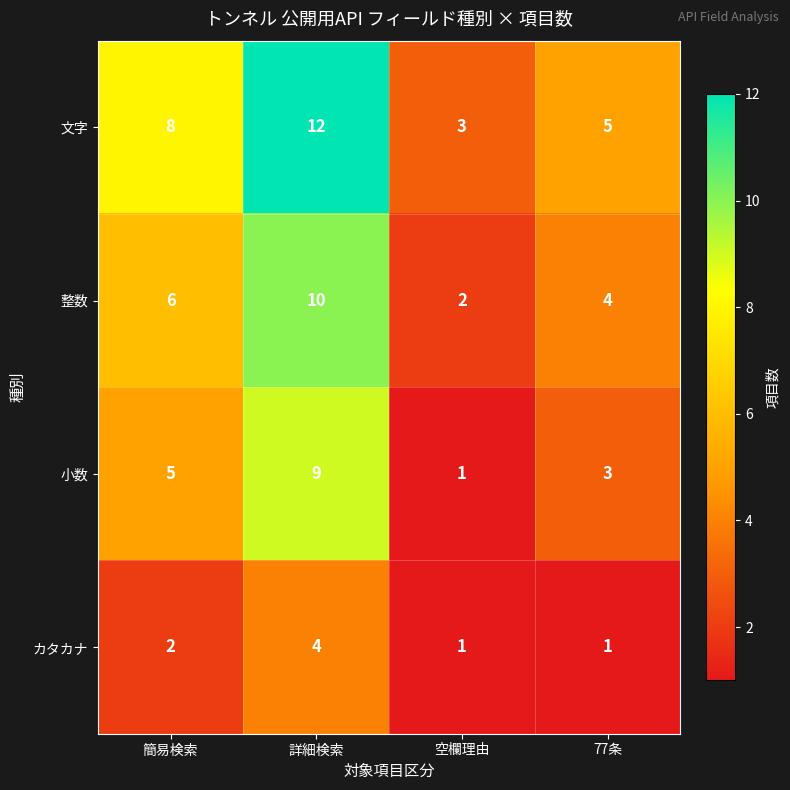

Is the value of 文字 at 77条 greater than the value of 整数 at 詳細検索?

No